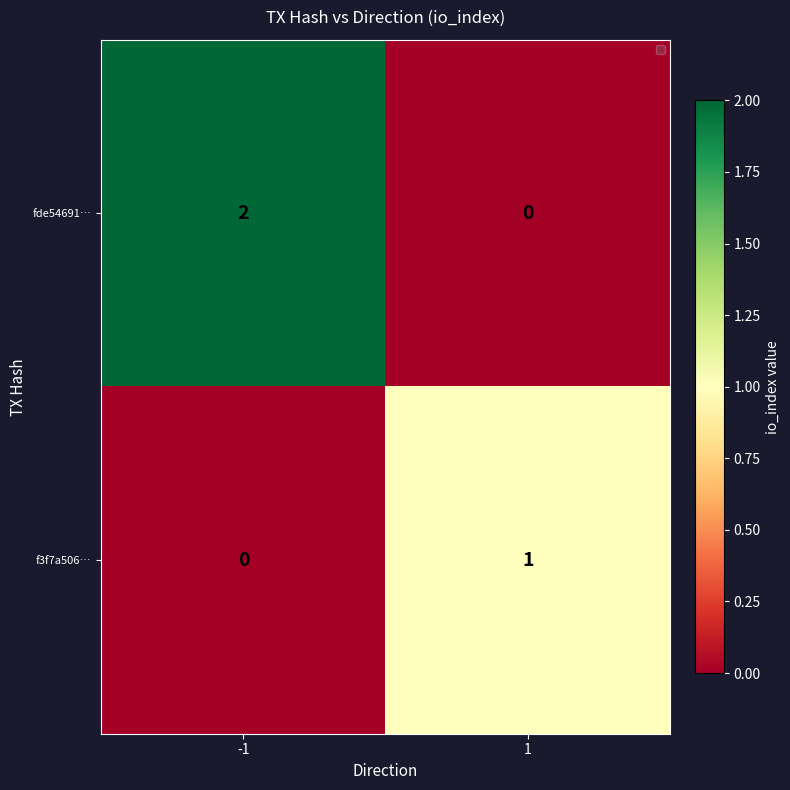

Which series has the widest spread of values?

fde54691…